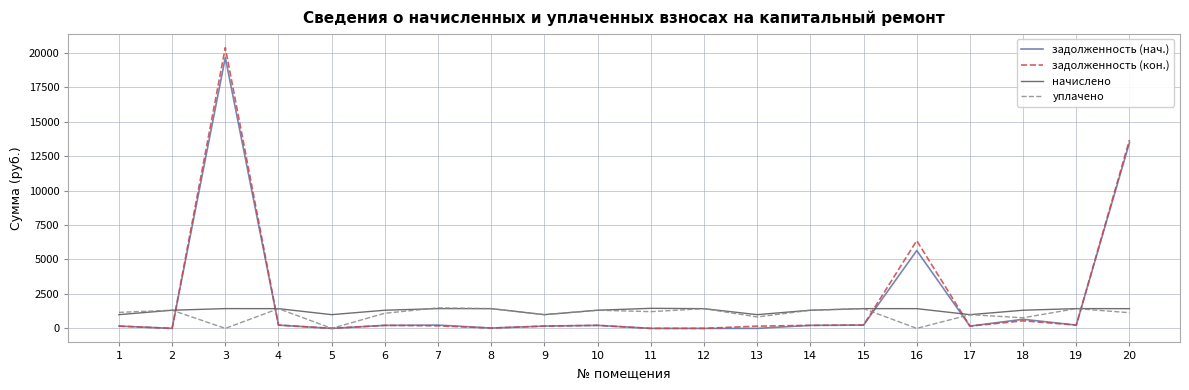

Is the value of начислено at 19 greater than the value of задолженность (кон.) at 8?

Yes